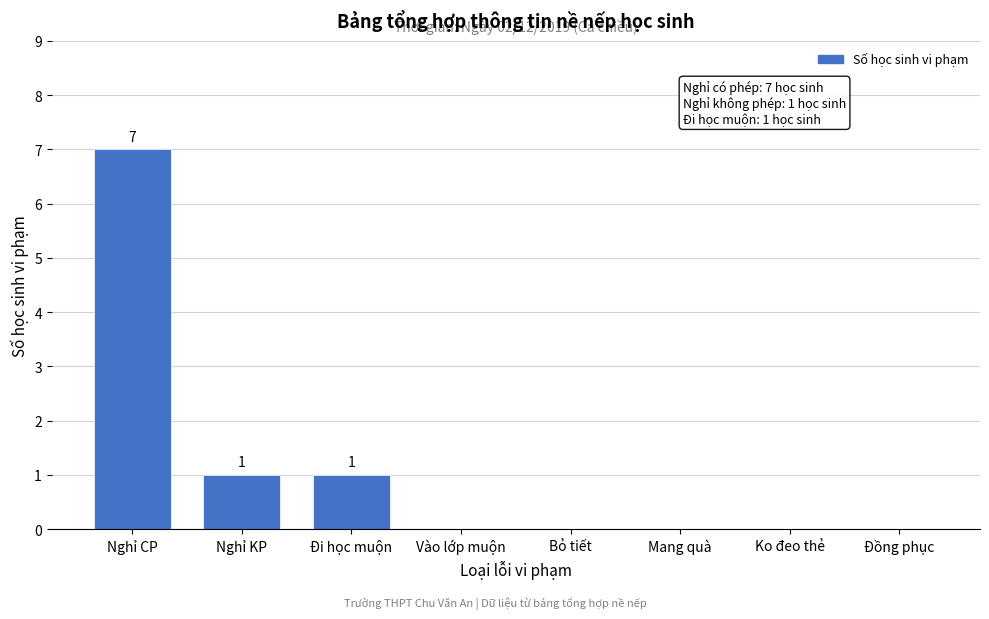

Reading left to right, list all the values displayed in this chart.

Nghỉ CP=7	Nghỉ KP=1	Đi học muộn=1	Vào lớp muộn=0	Bỏ tiết=0	Mang quà=0	Ko đeo thẻ=0	Đồng phục=0